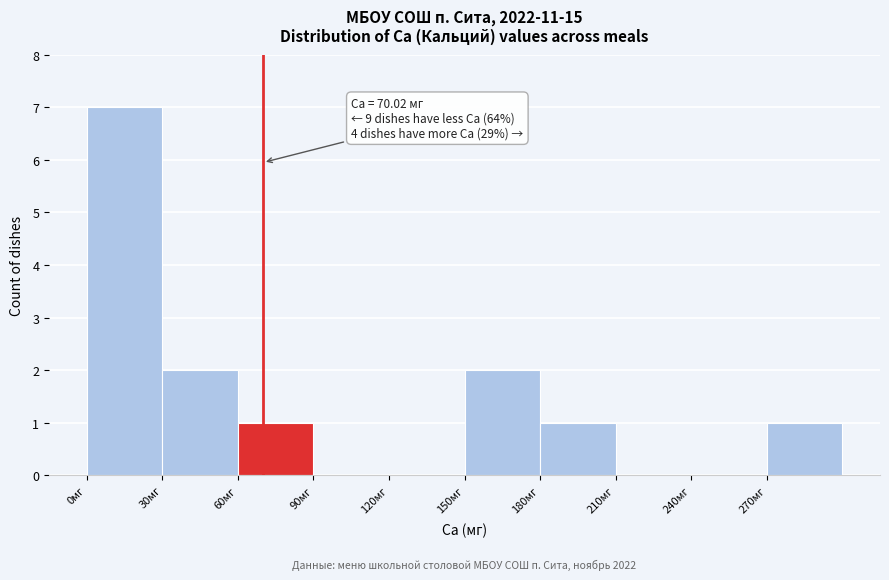

Over which range of the x-axis is the bar tallest?

0 to 30